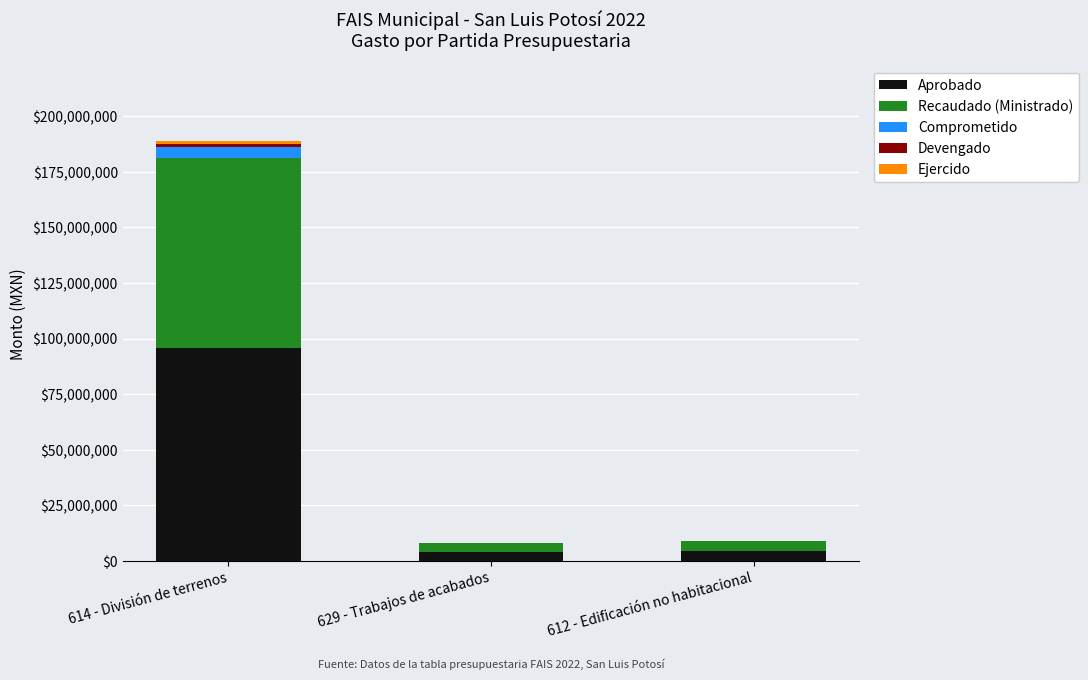

At which label does Aprobado reach its peak?

614 - División de terrenos